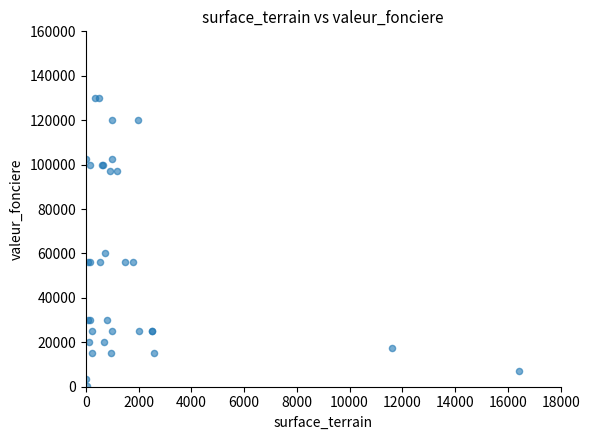

What Y value in the scatter plot is closest to 65125?

60000